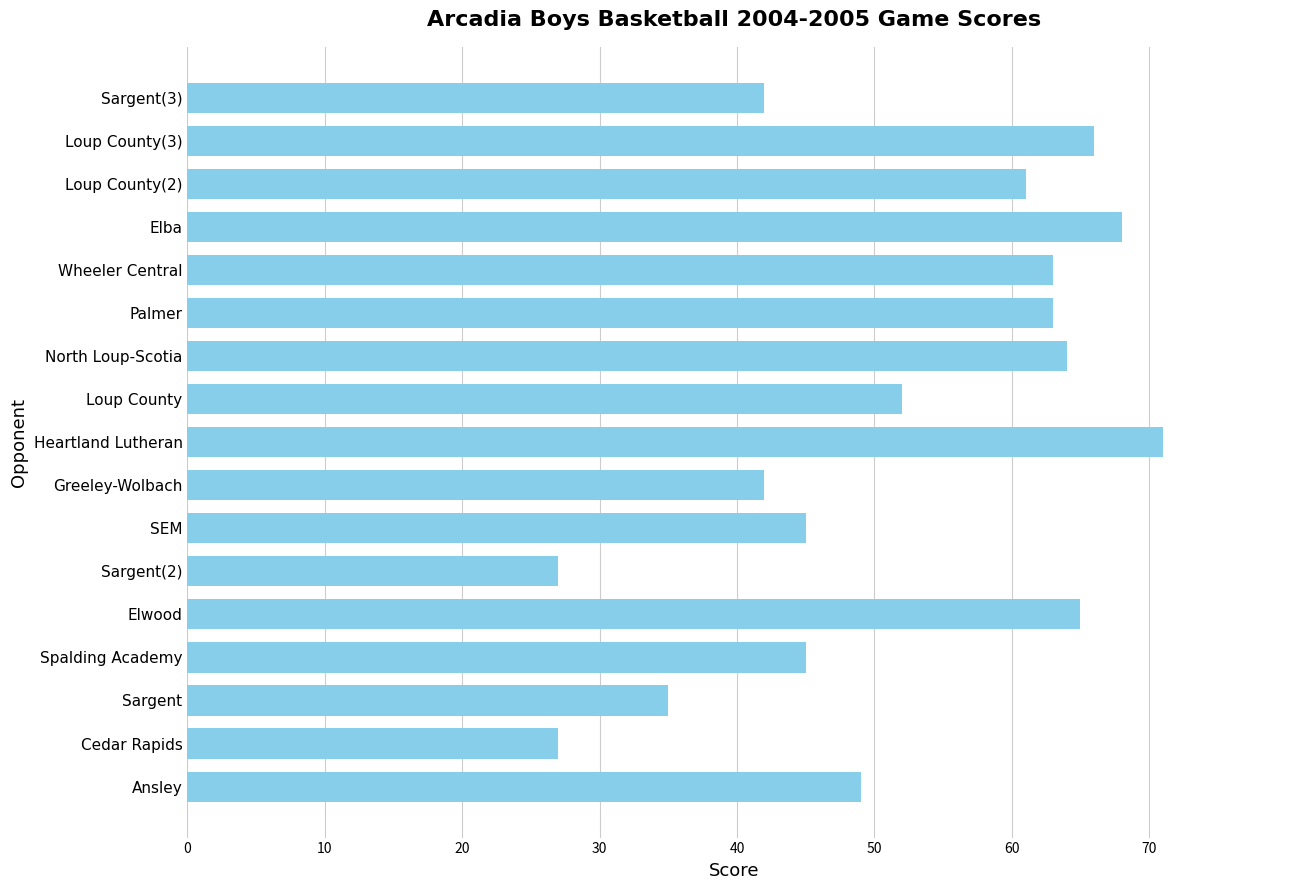

The value at Elwood is 96. True or false?

False